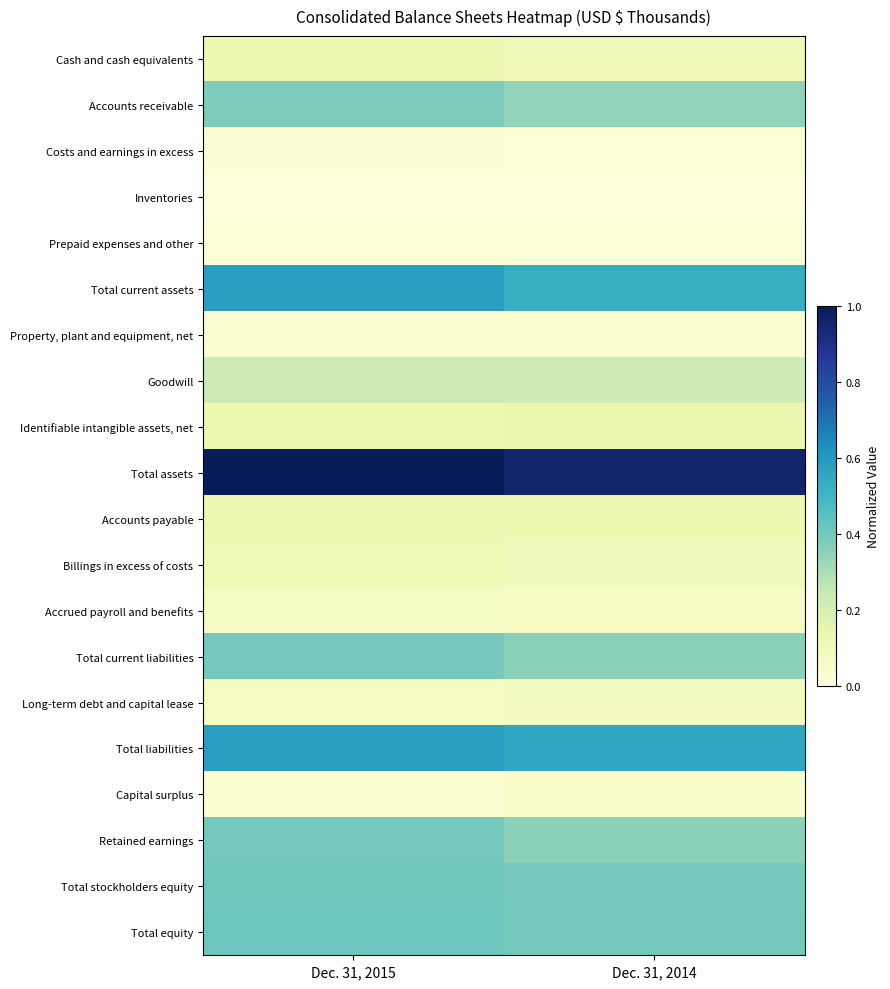

Reading left to right, what are all the values shown in this chart?

Cash and cash equivalents: Dec. 31, 2015=0.1	Dec. 31, 2014=0.1
Accounts receivable: Dec. 31, 2015=0.4	Dec. 31, 2014=0.3
Costs and earnings in excess: Dec. 31, 2015=0.0	Dec. 31, 2014=0.0
Inventories: Dec. 31, 2015=0.0	Dec. 31, 2014=0.0
Prepaid expenses and other: Dec. 31, 2015=0.0	Dec. 31, 2014=0.0
Total current assets: Dec. 31, 2015=0.6	Dec. 31, 2014=0.5
Property, plant and equipment, net: Dec. 31, 2015=0.0	Dec. 31, 2014=0.0
Goodwill: Dec. 31, 2015=0.2	Dec. 31, 2014=0.2
Identifiable intangible assets, net: Dec. 31, 2015=0.1	Dec. 31, 2014=0.1
Total assets: Dec. 31, 2015=1.0	Dec. 31, 2014=1.0
Accounts payable: Dec. 31, 2015=0.1	Dec. 31, 2014=0.1
Billings in excess of costs: Dec. 31, 2015=0.1	Dec. 31, 2014=0.1
Accrued payroll and benefits: Dec. 31, 2015=0.1	Dec. 31, 2014=0.1
Total current liabilities: Dec. 31, 2015=0.4	Dec. 31, 2014=0.4
Long-term debt and capital lease: Dec. 31, 2015=0.1	Dec. 31, 2014=0.1
Total liabilities: Dec. 31, 2015=0.6	Dec. 31, 2014=0.5
Capital surplus: Dec. 31, 2015=0.0	Dec. 31, 2014=0.1
Retained earnings: Dec. 31, 2015=0.4	Dec. 31, 2014=0.4
Total stockholders equity: Dec. 31, 2015=0.4	Dec. 31, 2014=0.4
Total equity: Dec. 31, 2015=0.4	Dec. 31, 2014=0.4